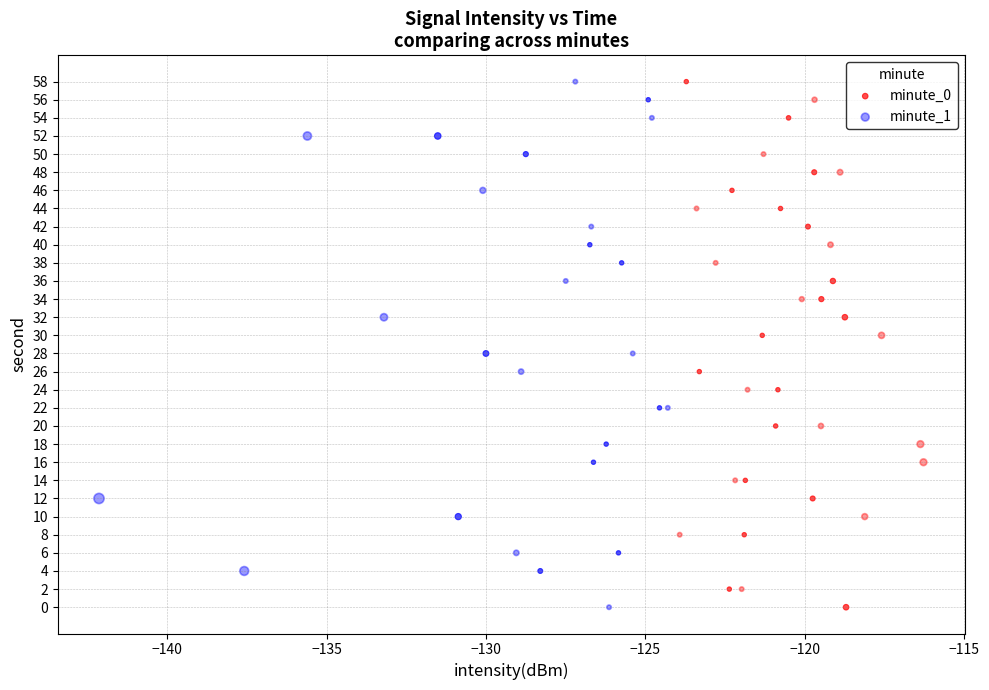

What are all the series names shown in the legend?

minute_0, minute_1